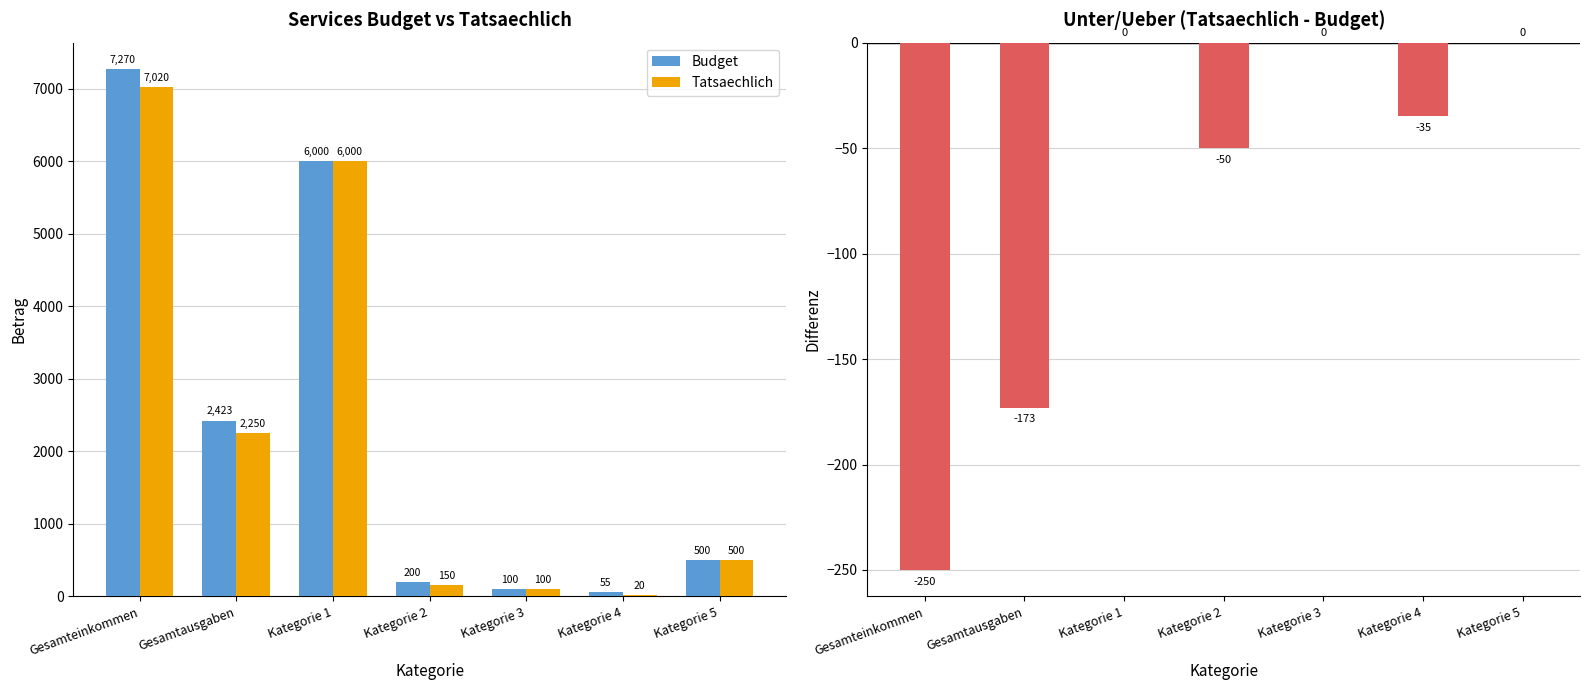

Which series has the widest spread of values?

Budget